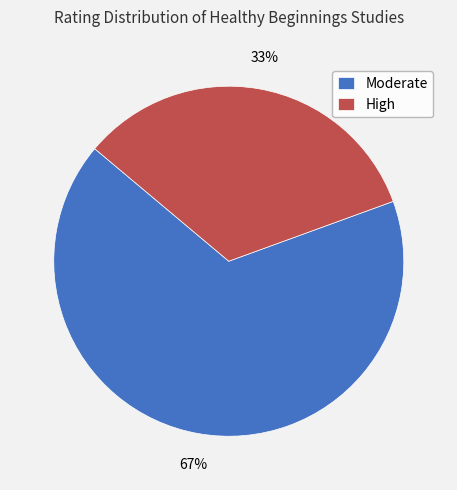

Which category has the smallest portion of the pie?

High